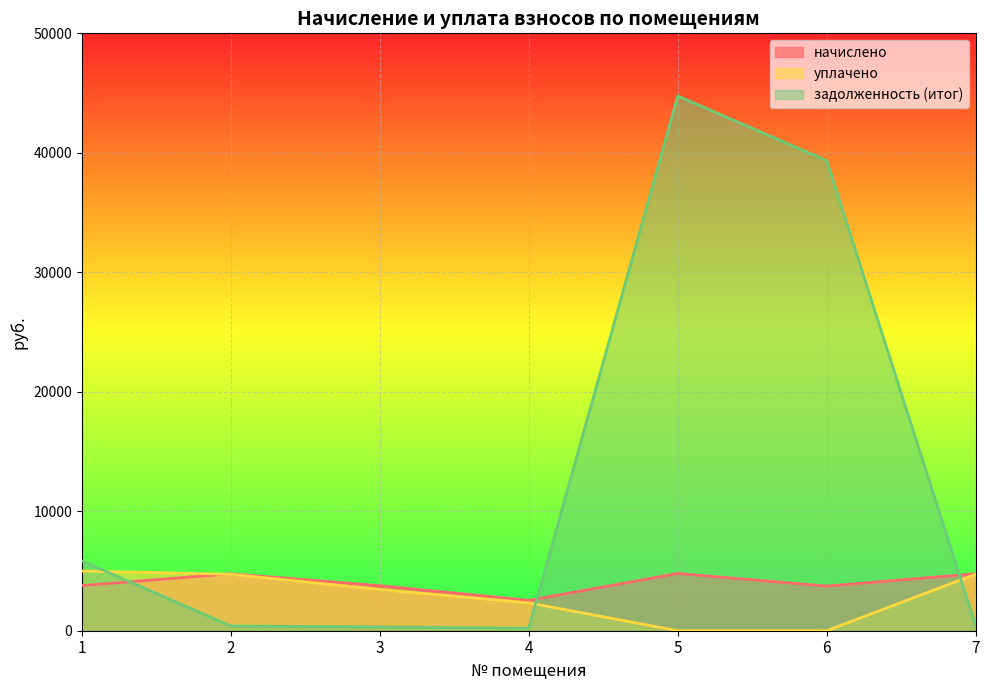

What is the difference between the highest and lowest values at 5?

44752.3